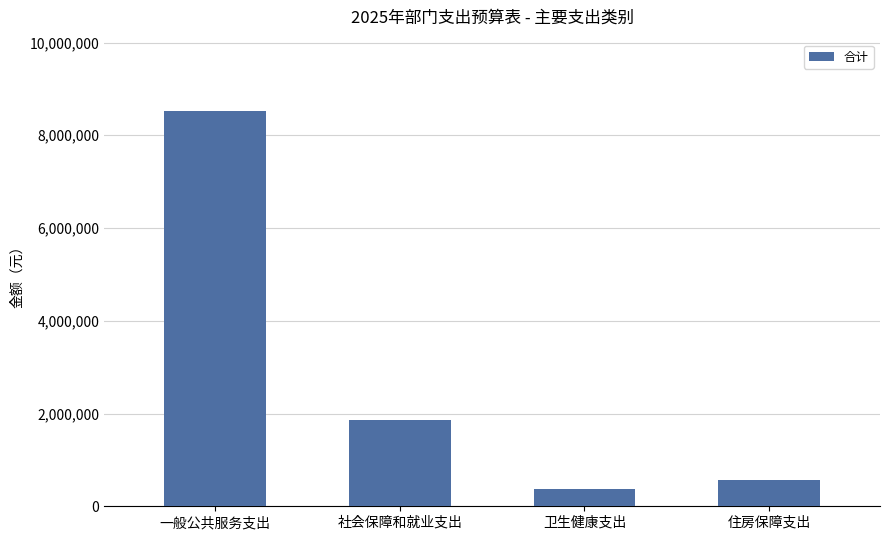

The value at 一般公共服务支出 is 8526989.2. True or false?

True